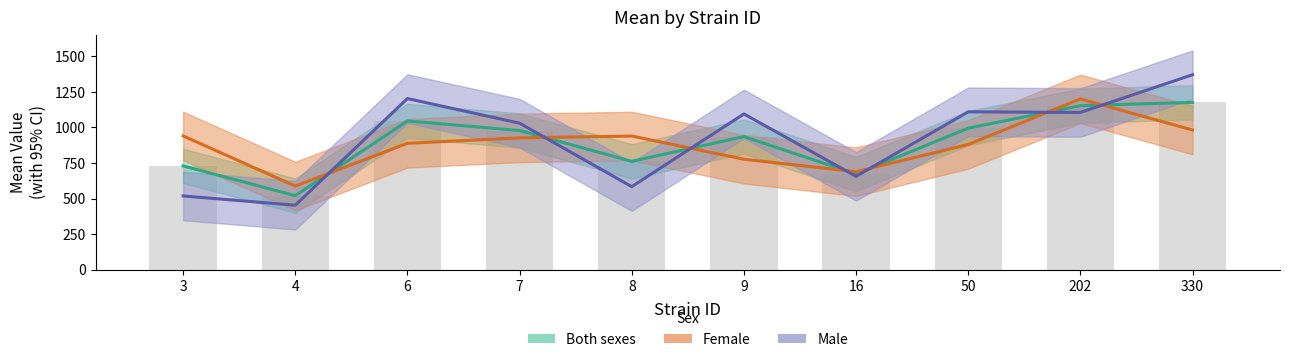

Which series has the widest spread of values?

Male